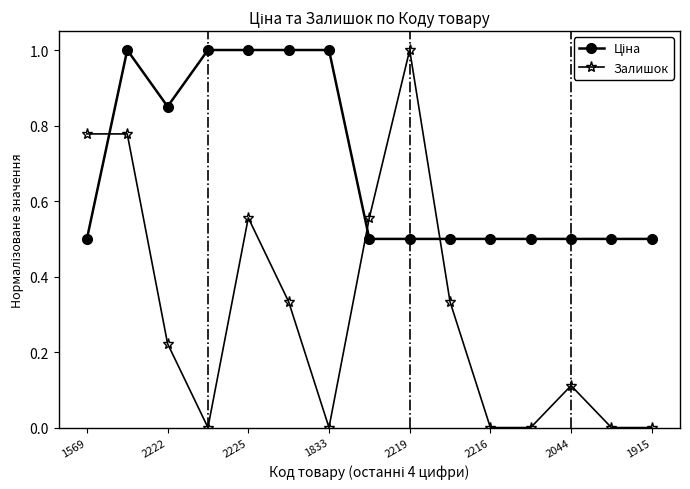

What is the difference between the maximum and second lowest values in the Залишок series?

1.0